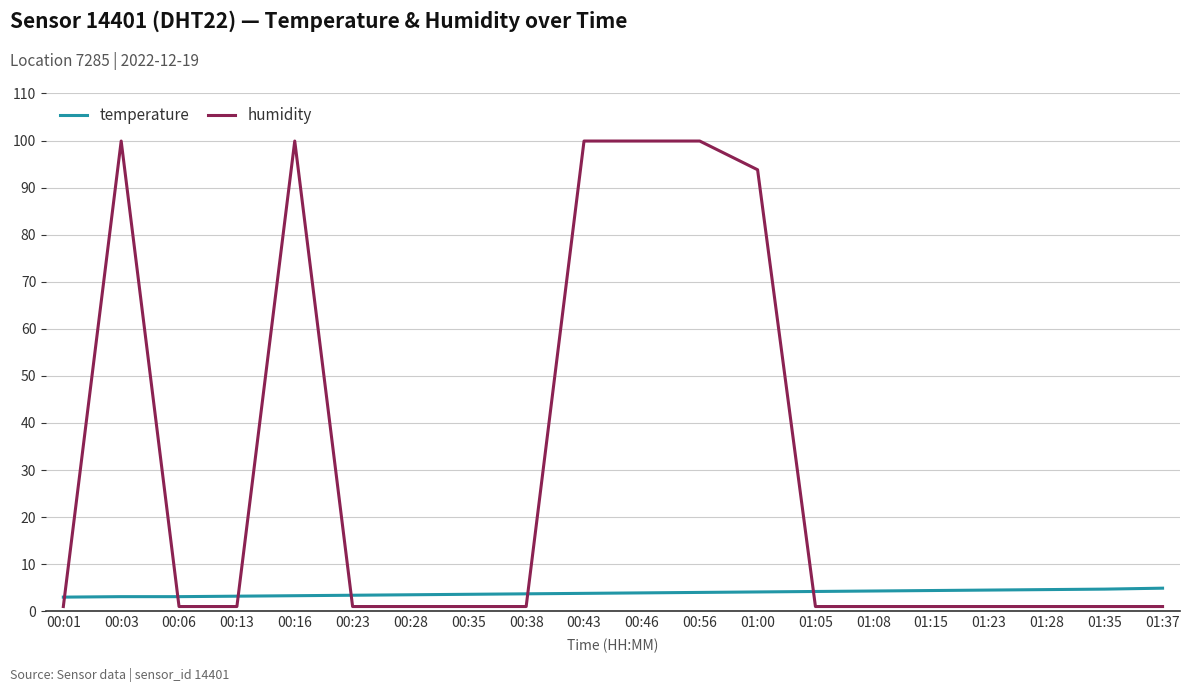

How many distinct data groups are displayed?

2